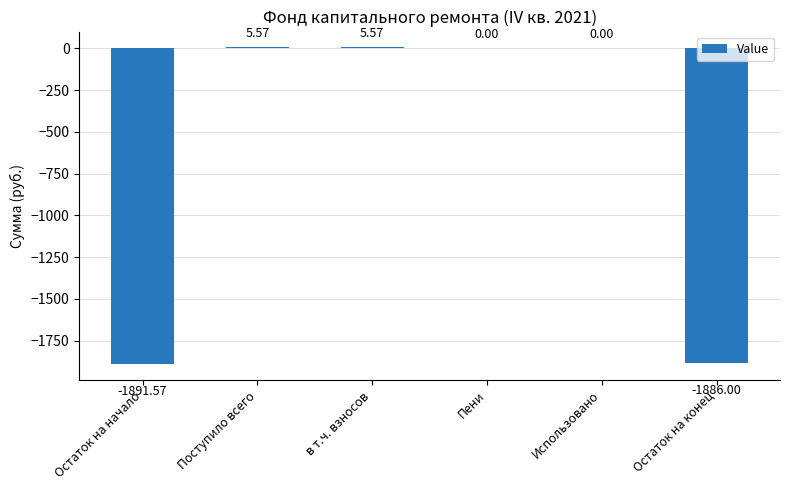

Between в т.ч. взносов and Использовано, which is larger?

в т.ч. взносов